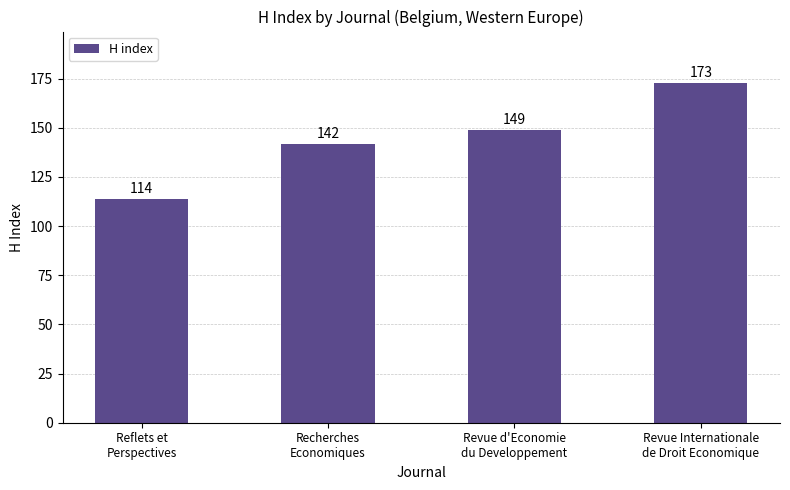

At which label is the value closest to 143?

Recherches
Economiques